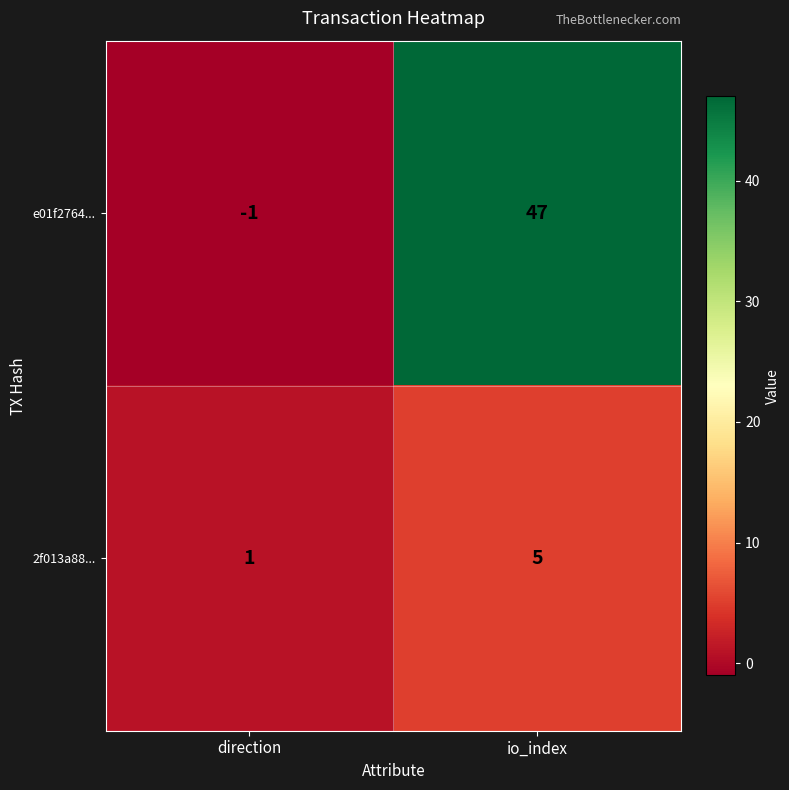

What is the sum of all 2f013a88... values?

6